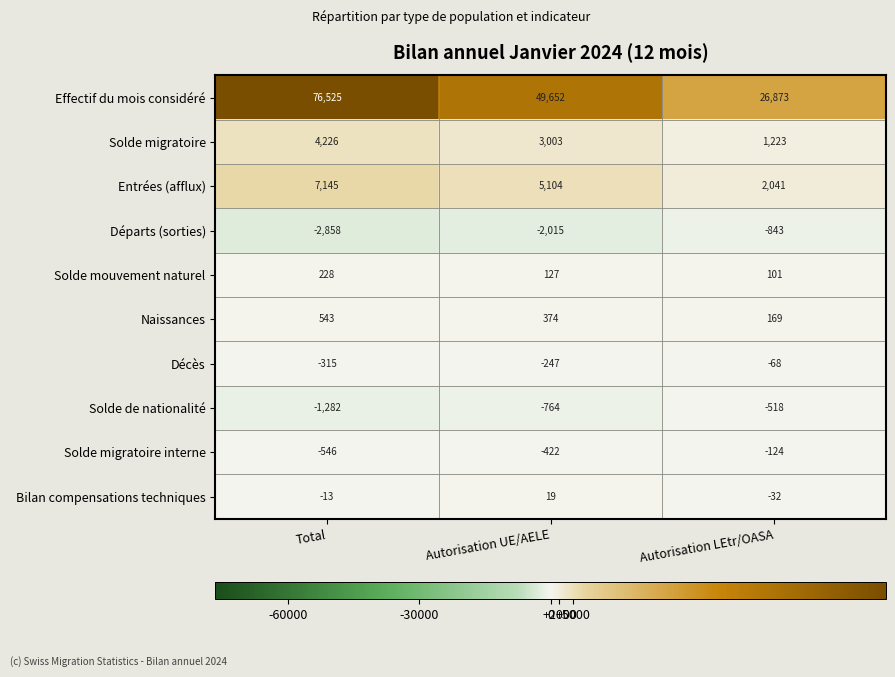

At which category does the chart reach its peak across all series?

Total